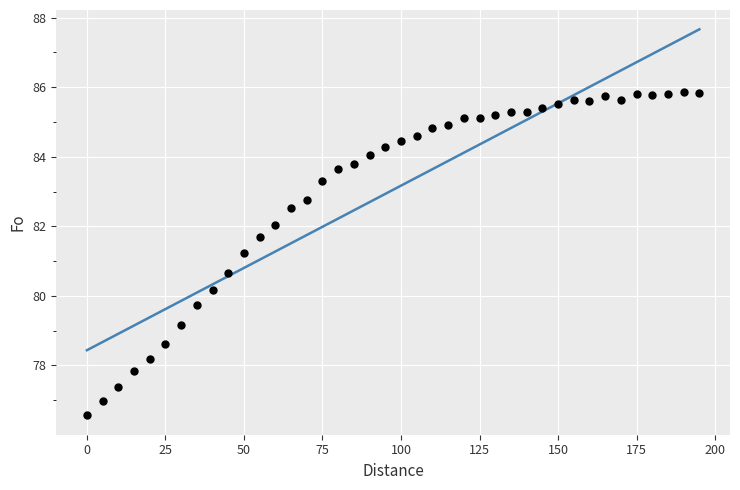

What is the range of X values (max minus min)?

195.0